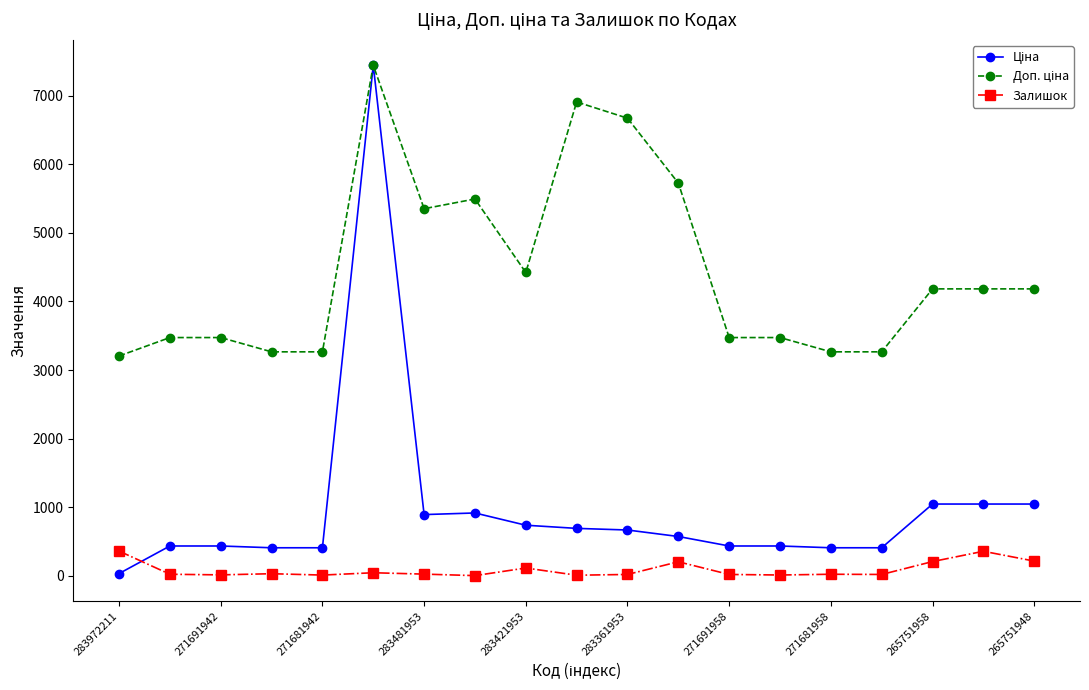

What is the greatest value displayed?

7444.6